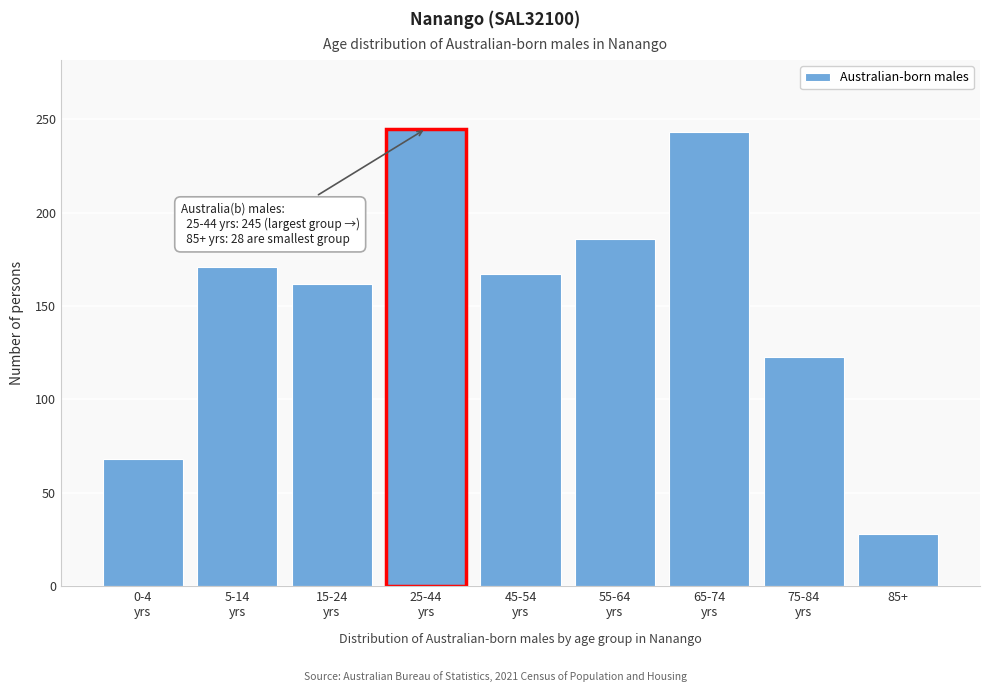

Reading left to right, what are all the values shown in this chart?

68	171	162	245	167	186	243	123	28